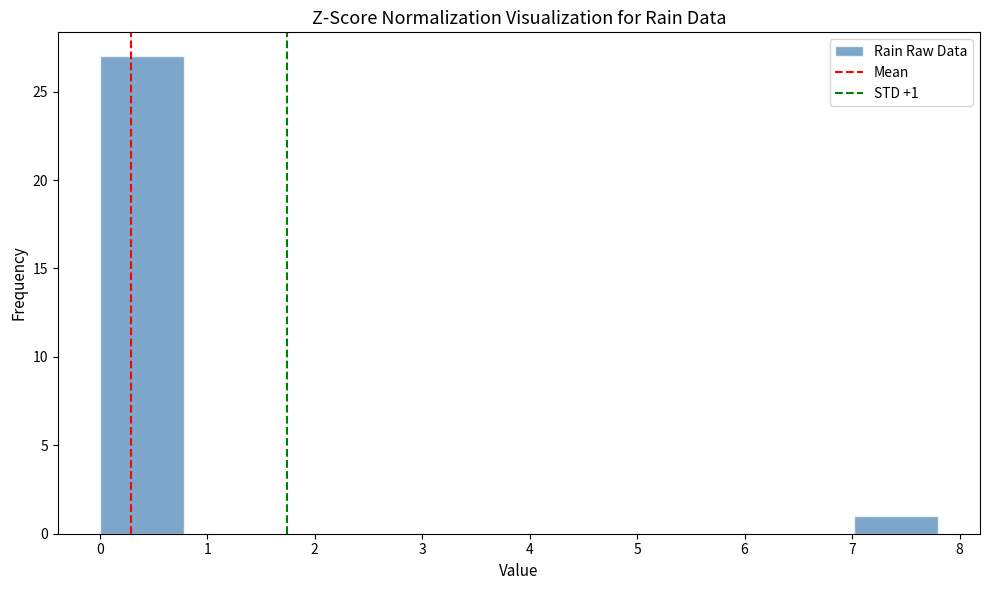

Which range on the x-axis has the tallest bar?

0.00 to 0.78